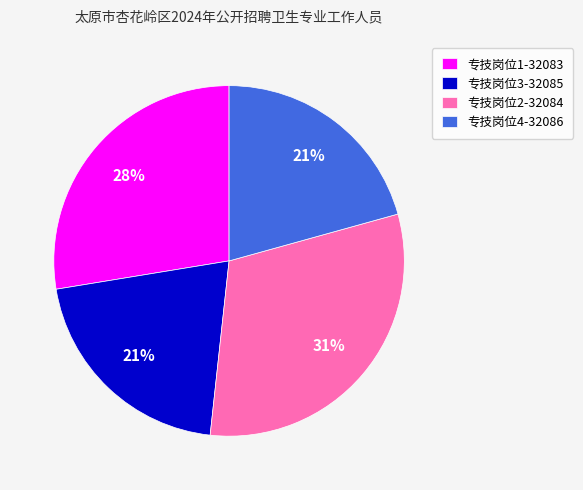

Combined, do 专技岗位1-32083 and 专技岗位2-32084 account for over 50%?

Yes